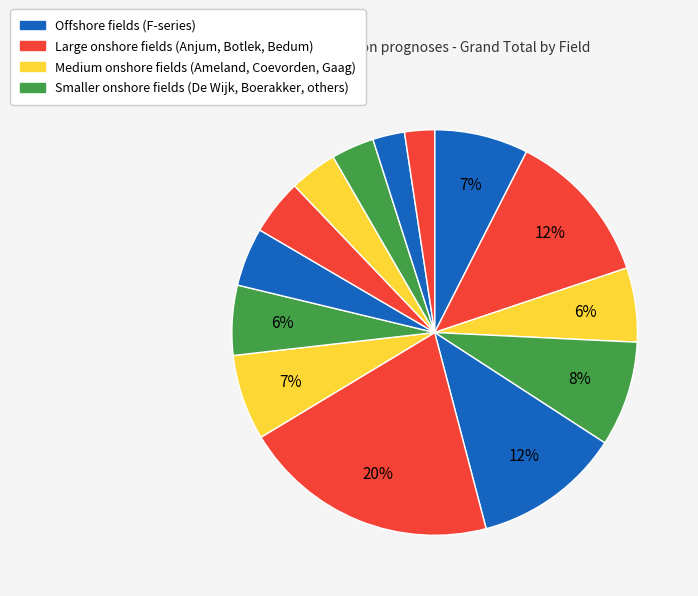

How many segments does this pie chart have?

14